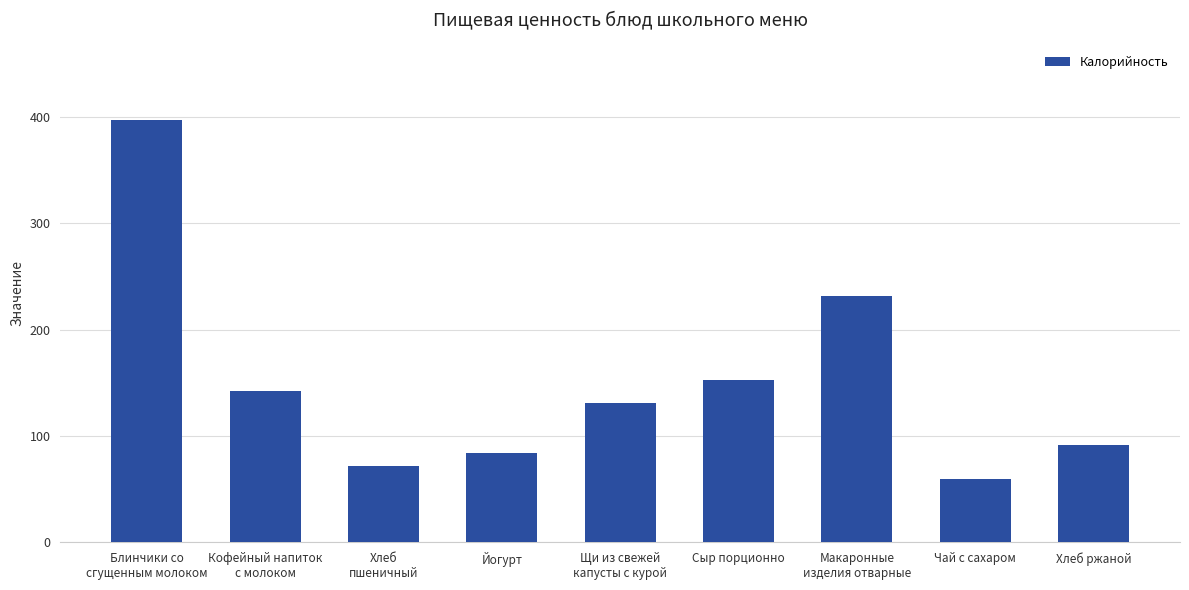

How many series are shown in this chart?

1